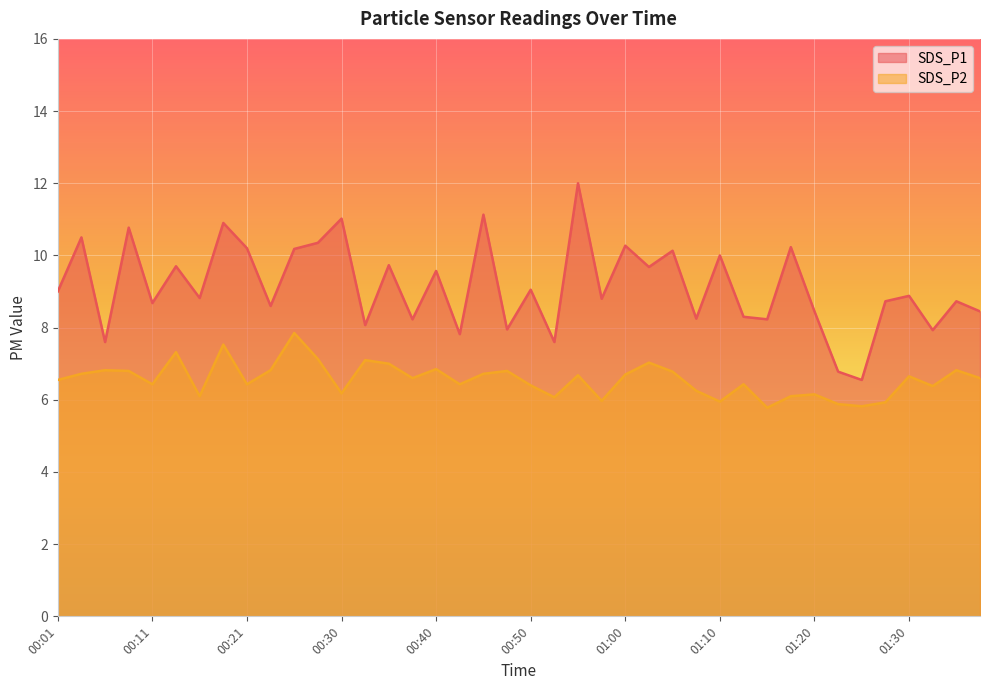

What is the sum of all SDS_P2 values?

262.6